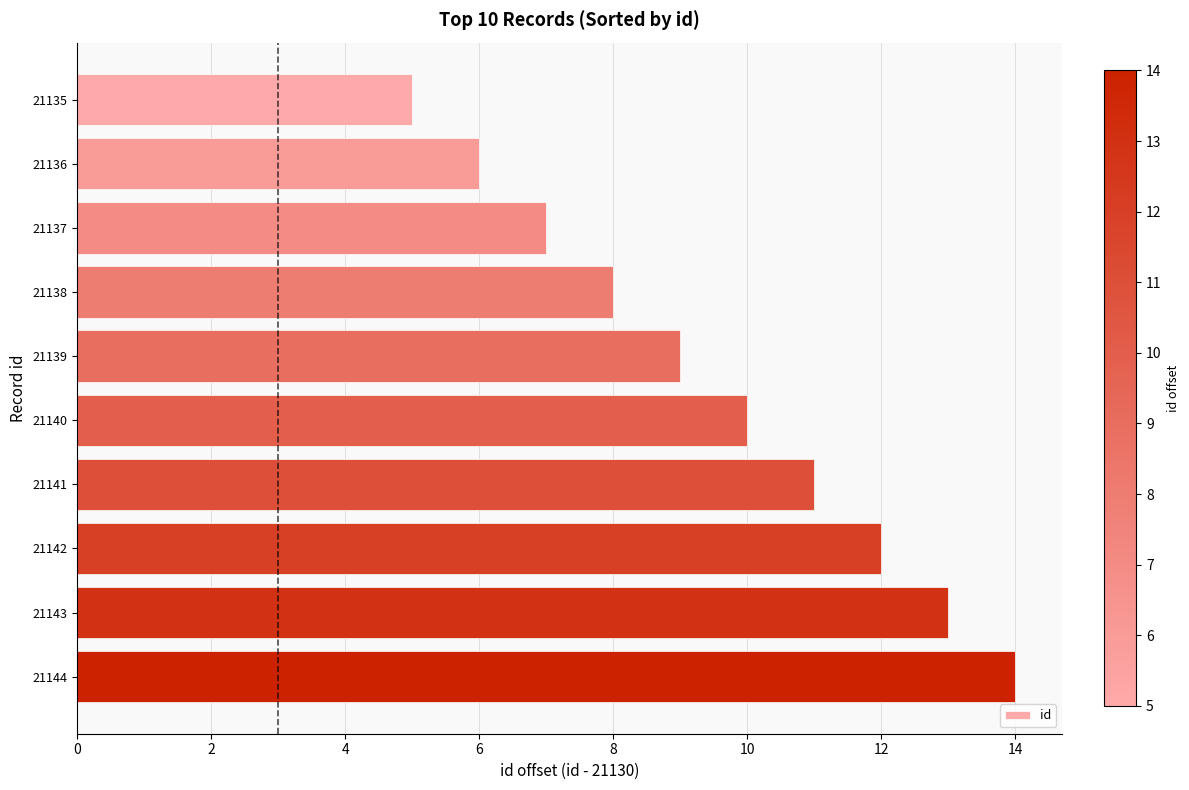

Reading top to bottom, what are all the values shown in this chart?

21135=5	21136=6	21137=7	21138=8	21139=9	21140=10	21141=11	21142=12	21143=13	21144=14